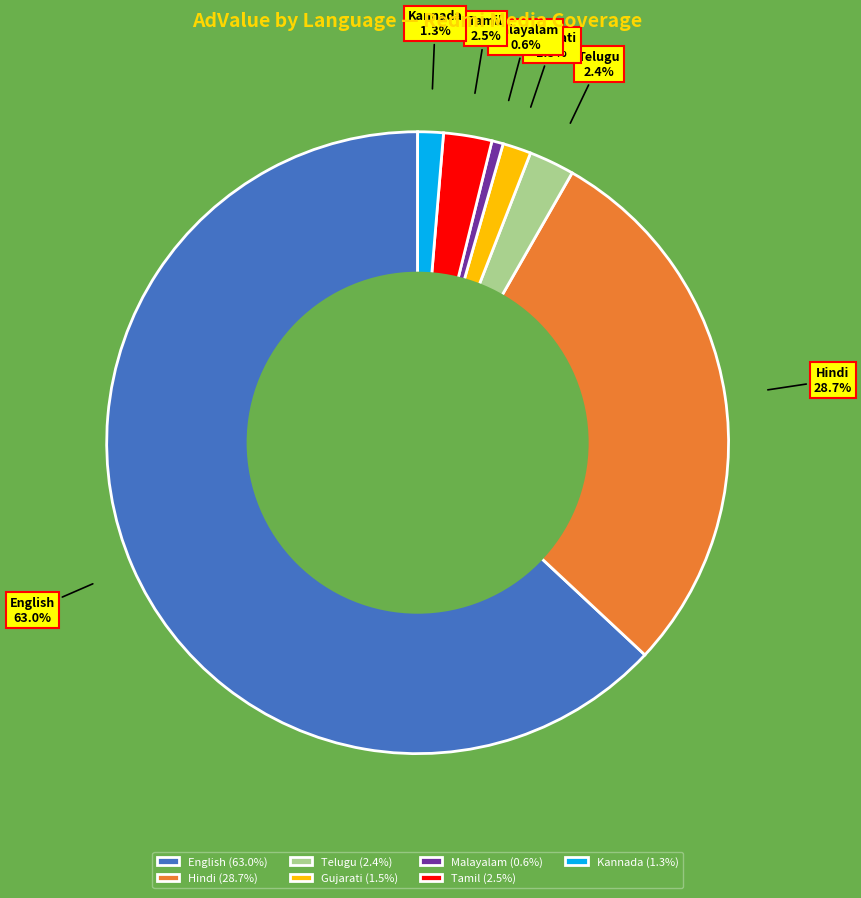

Between Hindi and Malayalam, which is larger?

Hindi